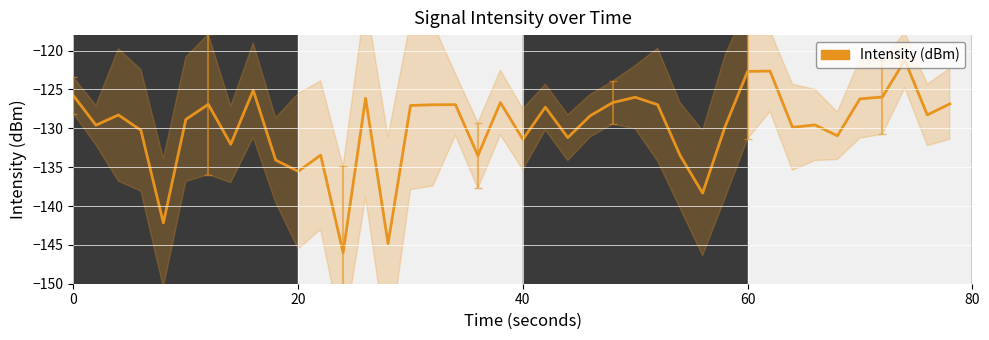

True or false: there are more than 1 points higher than both neighbors.

True